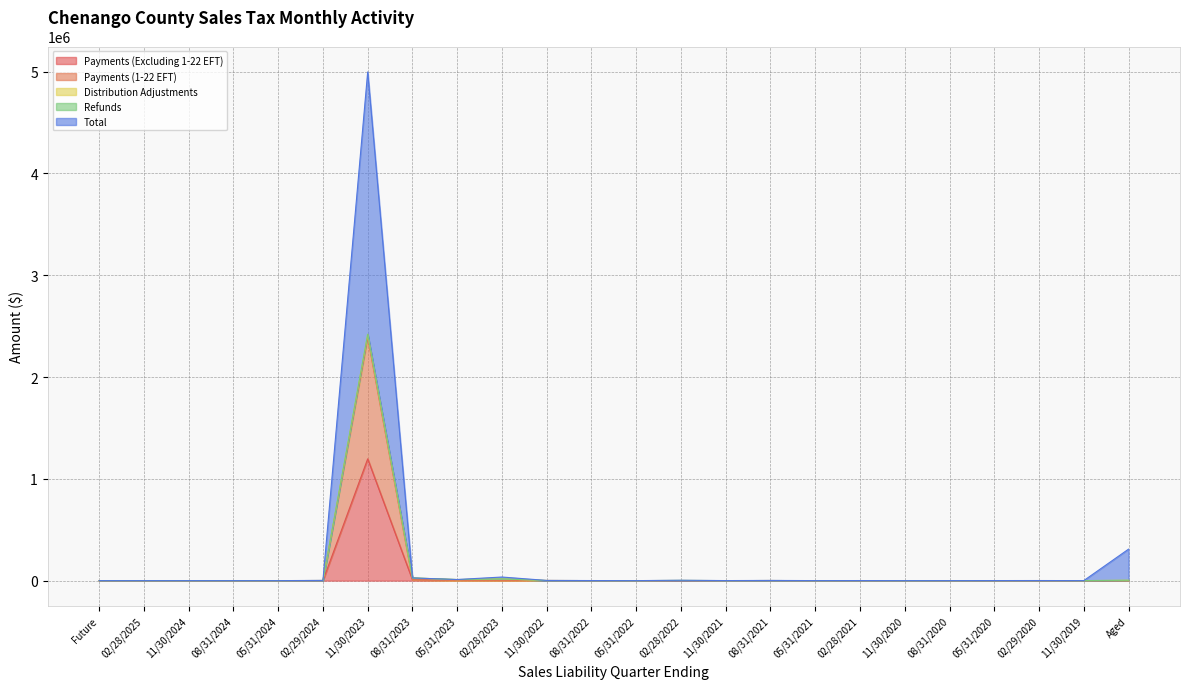

Is the value of Total at 08/31/2022 greater than the value of Payments (1-22 EFT) at 11/30/2023?

No